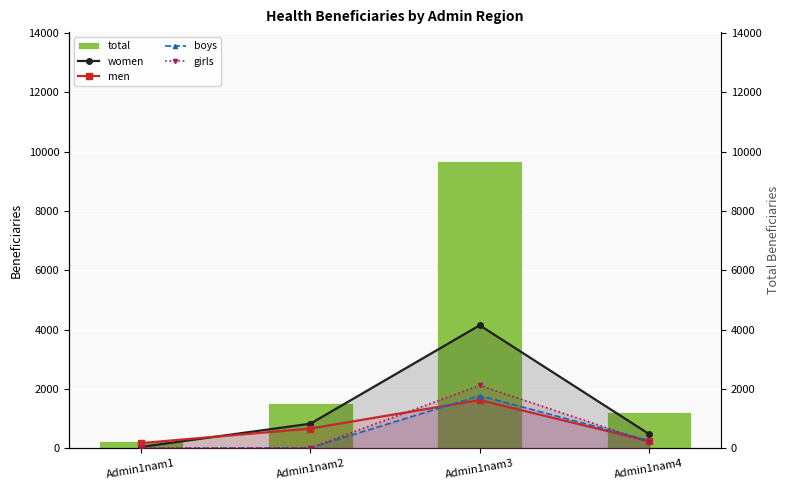

What is the approximate value of men at Admin1nam2?

669